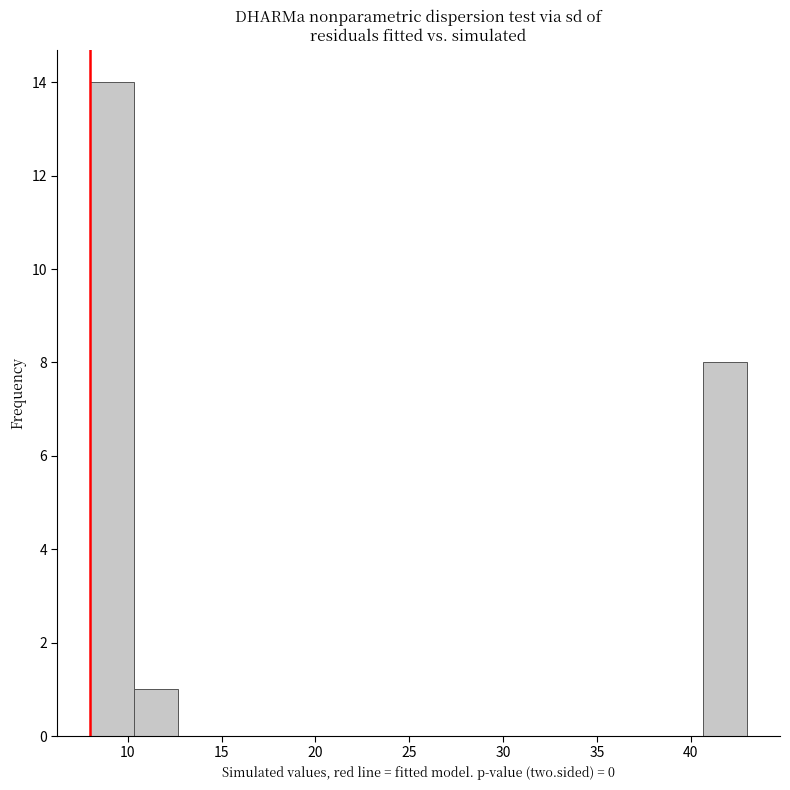

Reading left to right, transcribe this chart: for each bar, give the range it covers on the x-axis and its height. Neither the bar edges nor the heights are printed on the chart, so give them approximately, as read against the axes.

8.0 to 10.5: 14
10.5 to 12.5: 1
12.5 to 15.0: 0
15.0 to 17.5: 0
17.5 to 19.5: 0
19.5 to 22.0: 0
22.0 to 24.5: 0
24.5 to 26.5: 0
26.5 to 29.0: 0
29.0 to 31.5: 0
31.5 to 33.5: 0
33.5 to 36.0: 0
36.0 to 38.5: 0
38.5 to 40.5: 0
40.5 to 43.0: 8